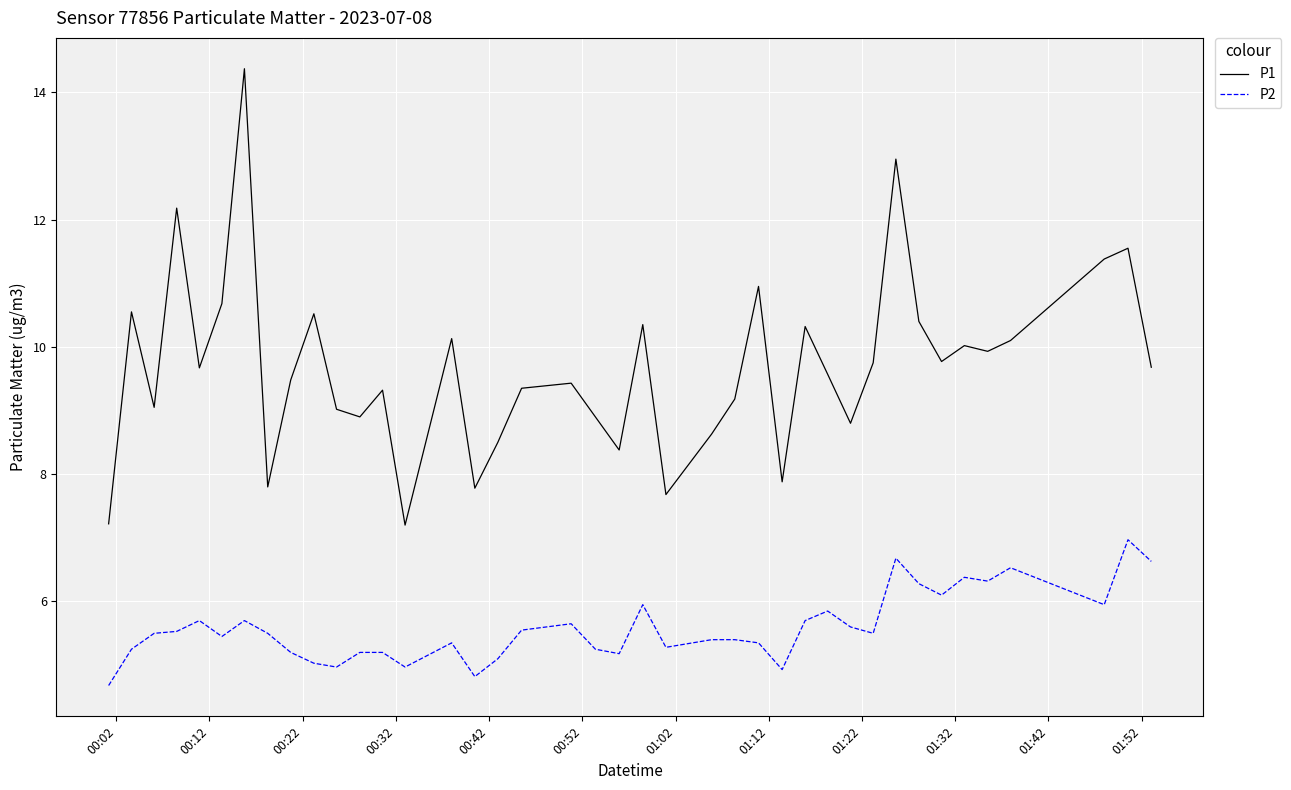

In P1, how many points are lower than both neighbors (excluding endpoints)?

12